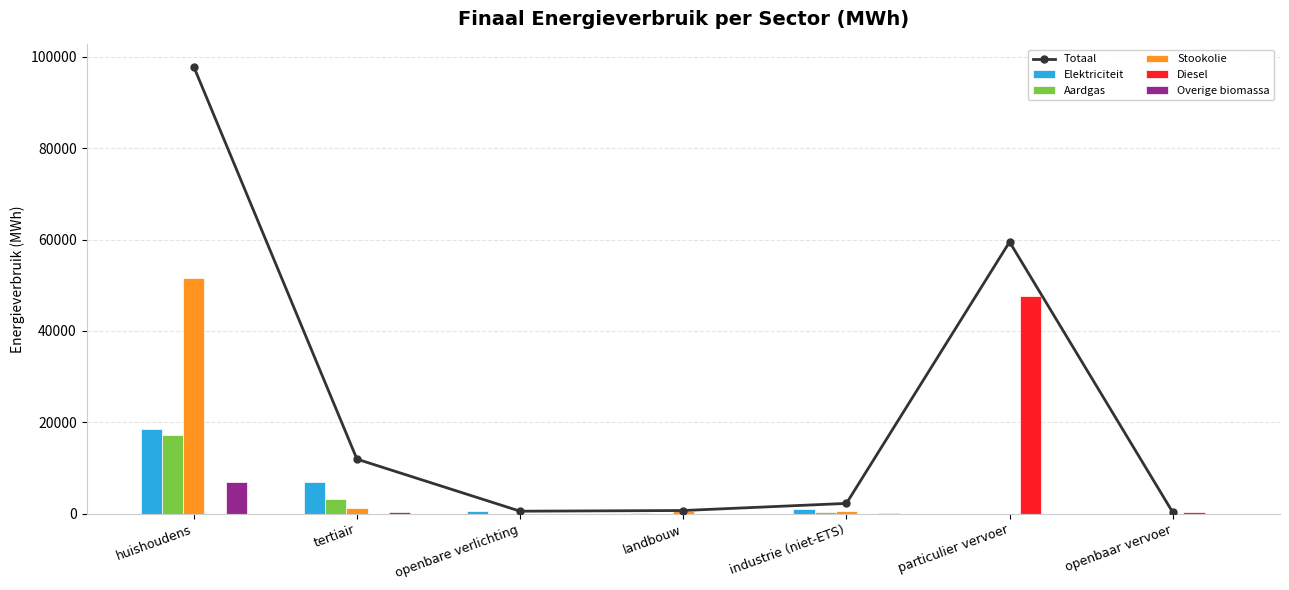

Are the bars grouped side by side (vs. stacked)?

Yes